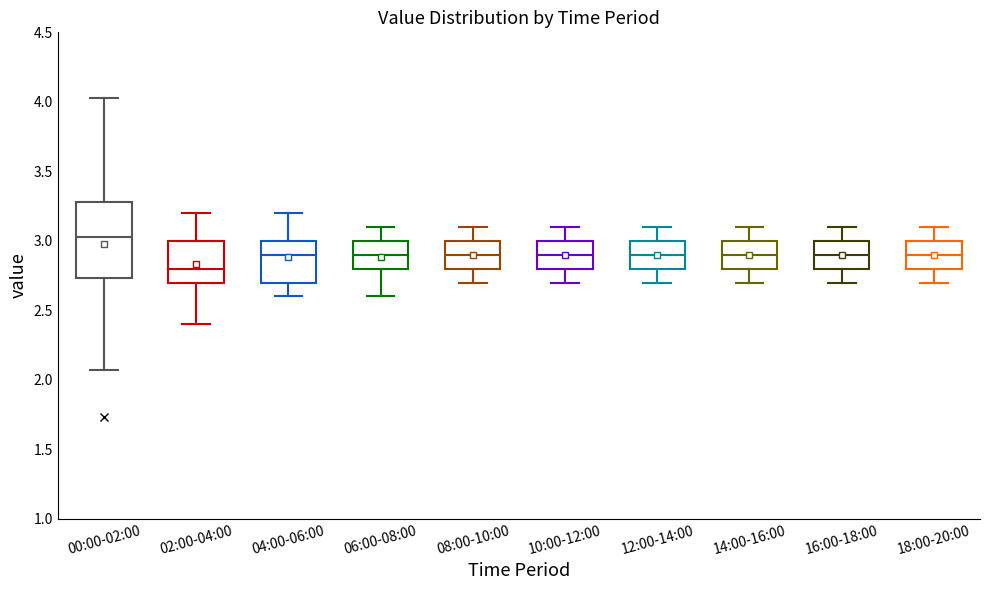

Which box is the tallest, from its lower edge to its upper edge?

00:00-02:00